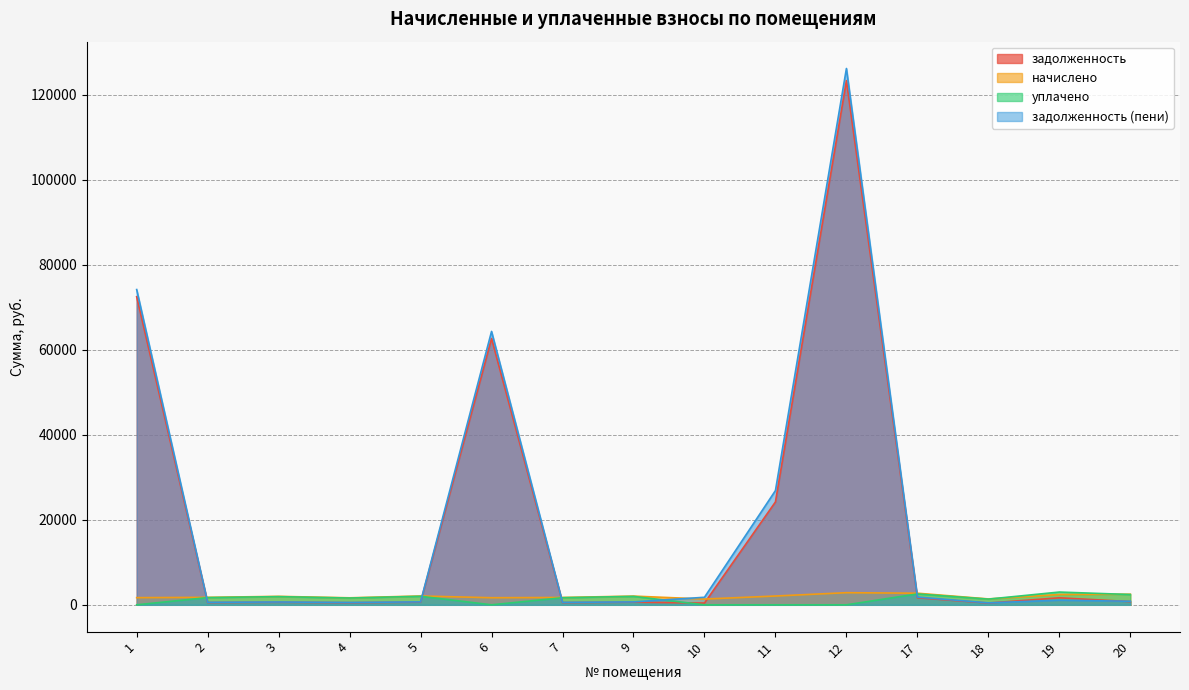

Which series changed the most between 2 and 10?

уплачено